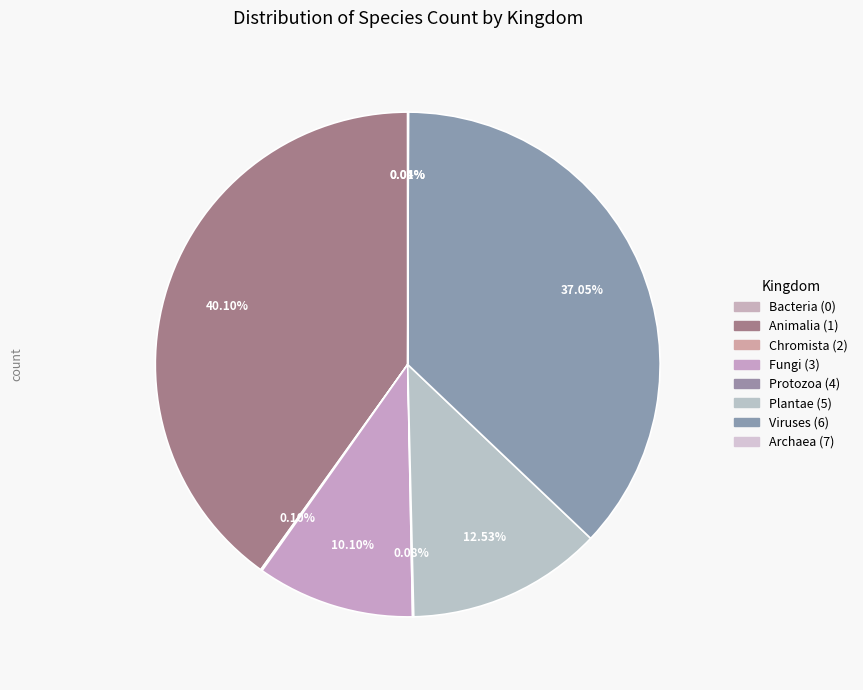

Count the number of slices in the pie.

8